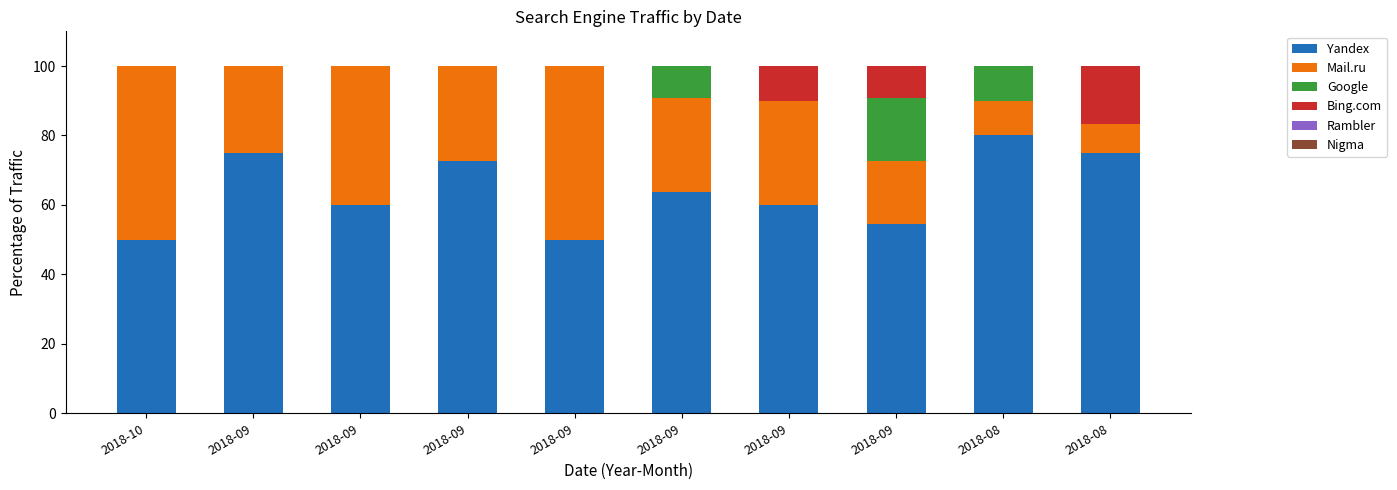

Count the number of data series in this chart.

4